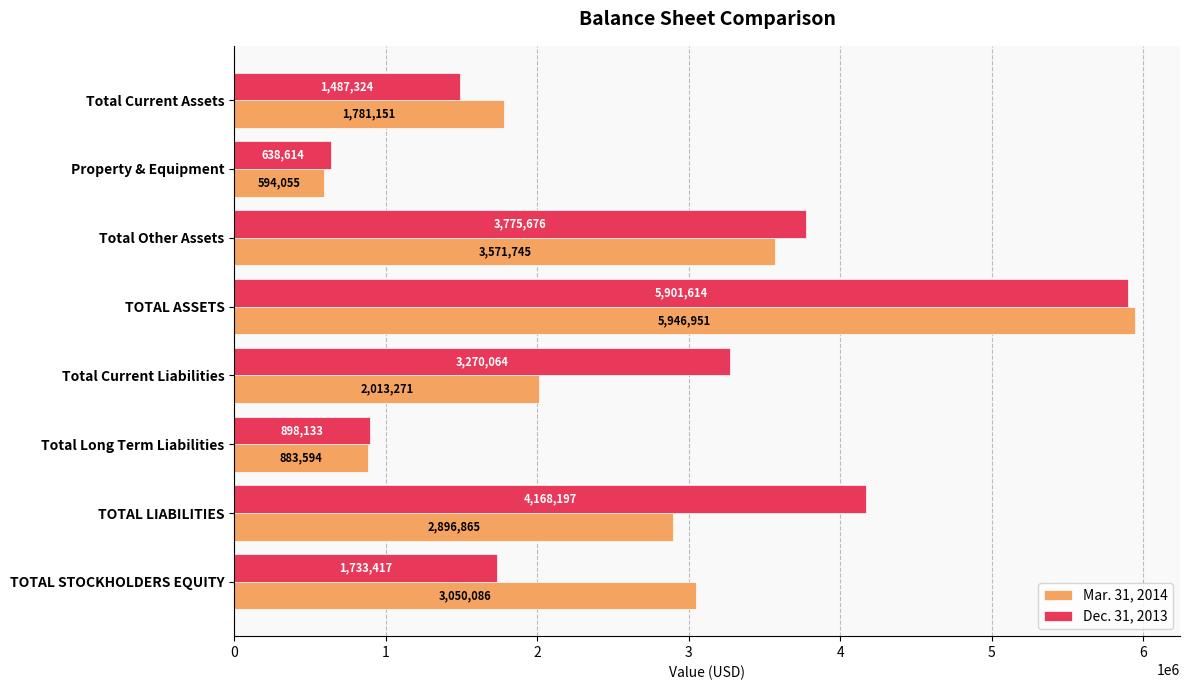

At which label is Dec. 31, 2013 closest to 3270114?

Total Current Liabilities